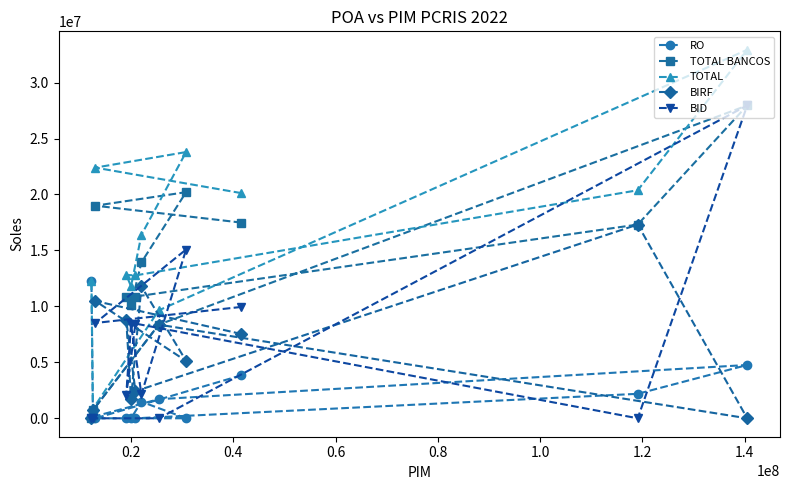

Is this an area chart (filled region under the line)?

No